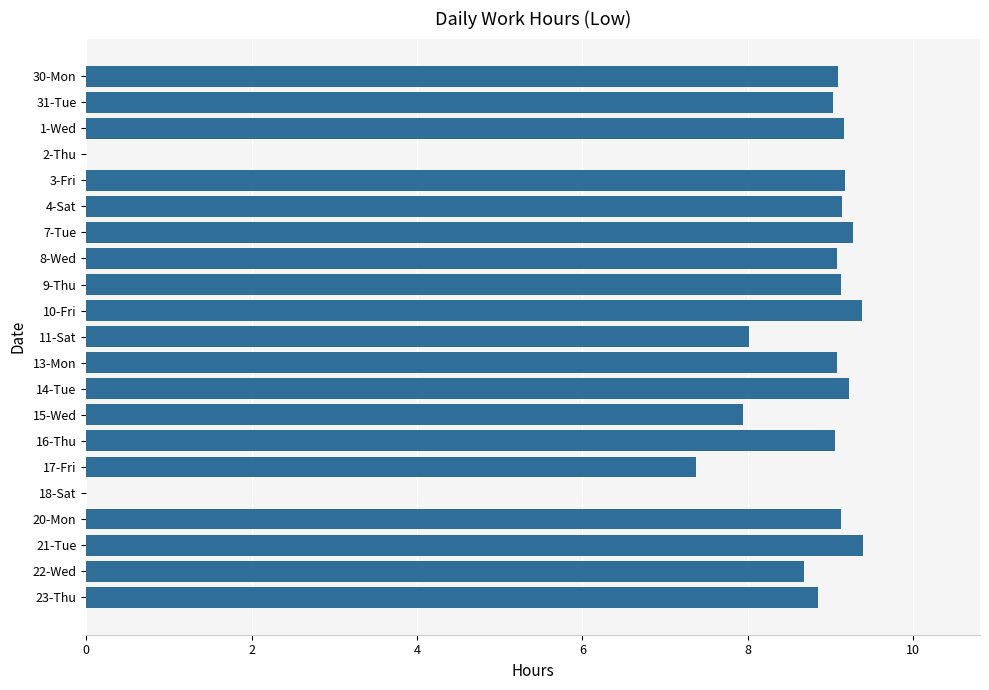

True or false: the data shows 2.3 at 31-Tue.

False